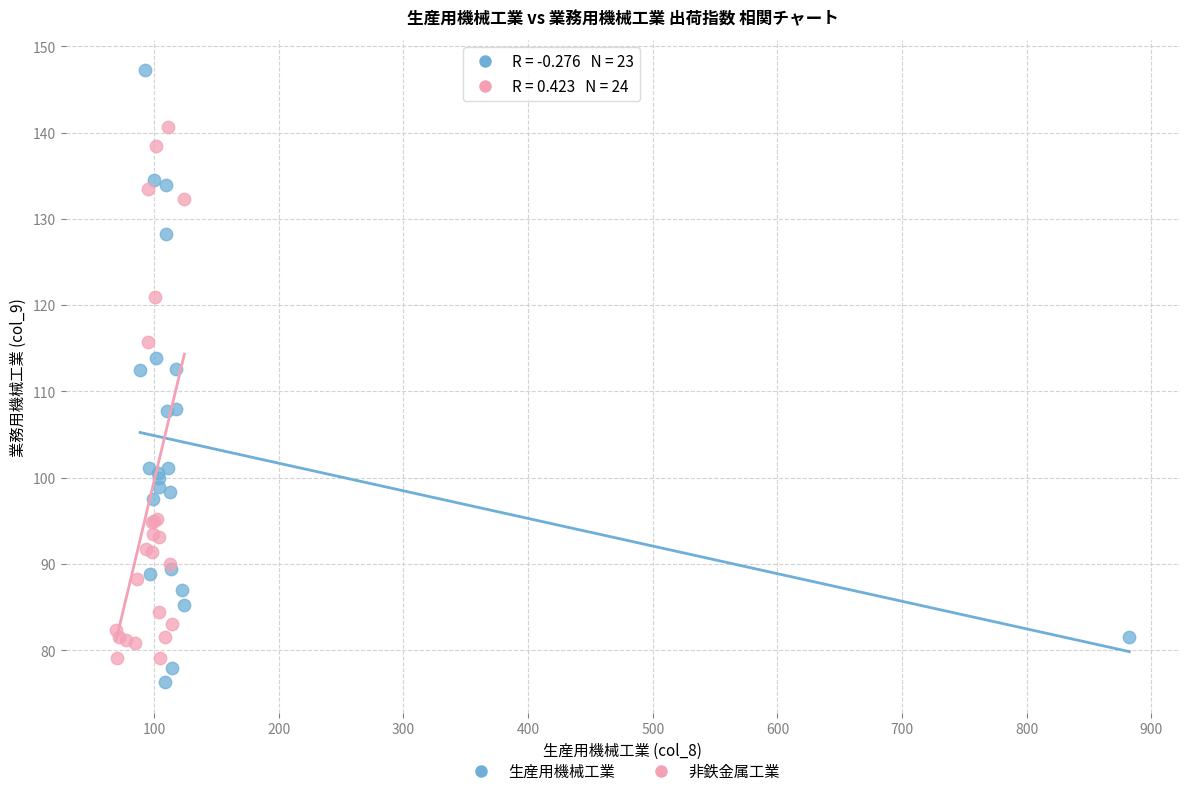

Which series contains the highest Y value?

生産用機械工業